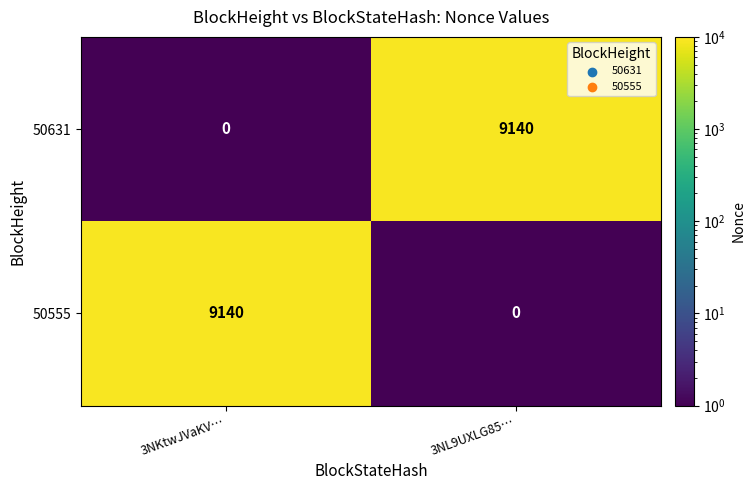

What is the sum of the 50555 values at 3NKtwJVaKV… and 3NL9UXLG85…?

9140